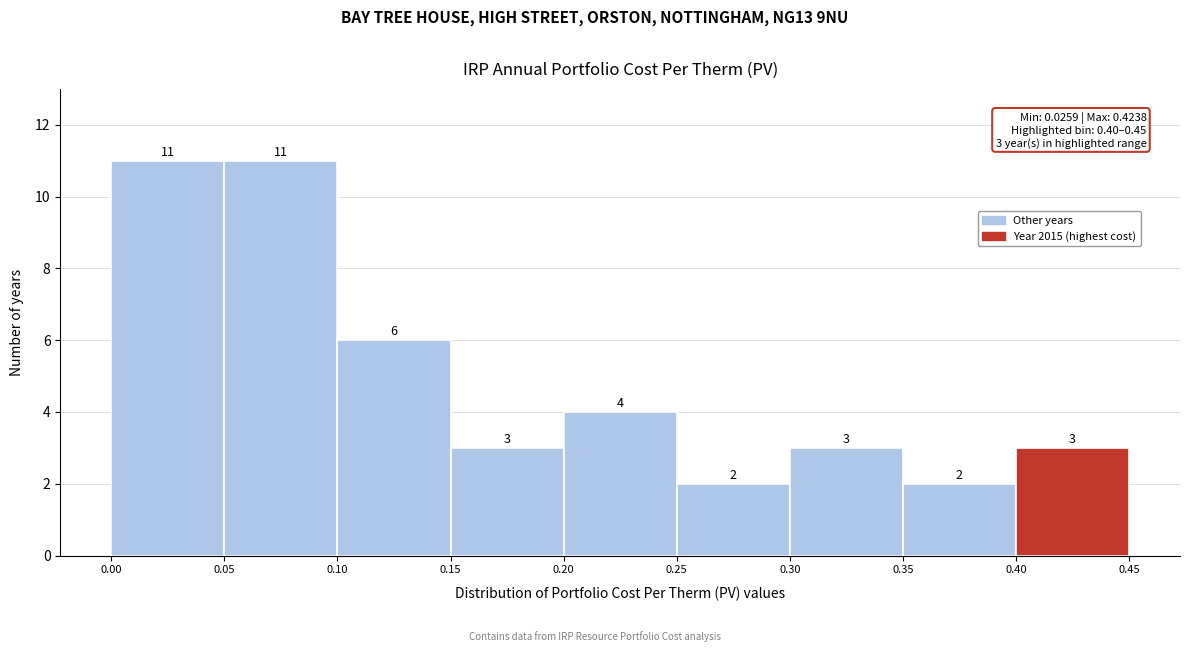

Reading left to right, list every bar in this chart as the range it spans on the x-axis followed by its height.

0.00 to 0.05: 11
0.05 to 0.10: 11
0.10 to 0.15: 6
0.15 to 0.20: 3
0.20 to 0.25: 4
0.25 to 0.30: 2
0.30 to 0.35: 3
0.35 to 0.40: 2
0.40 to 0.45: 3